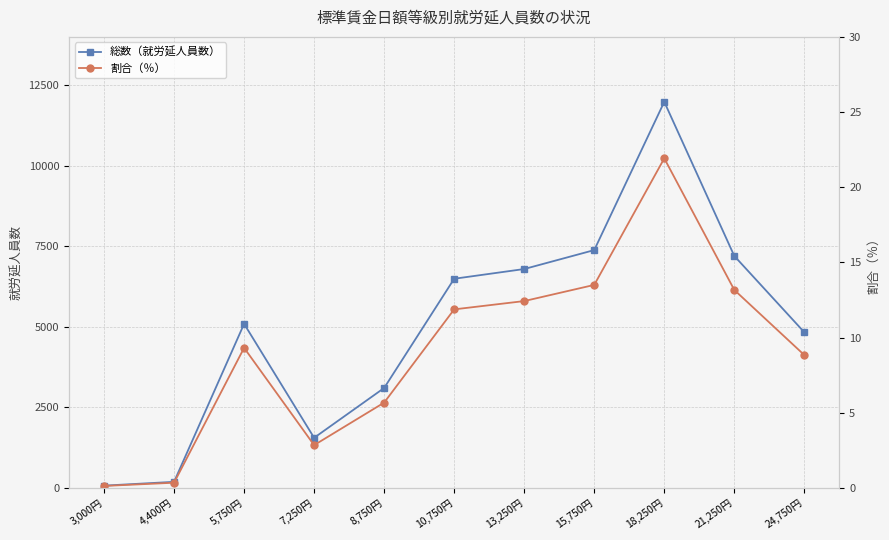

Does the chart display data point markers on the line(s)?

Yes